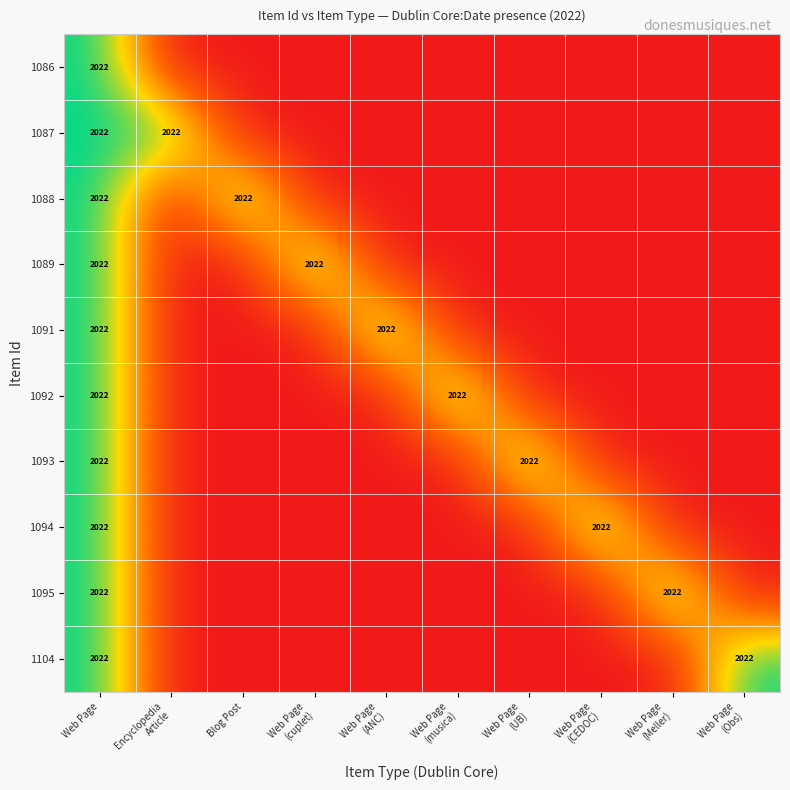

At how many categories does at least one series exceed 0?

10